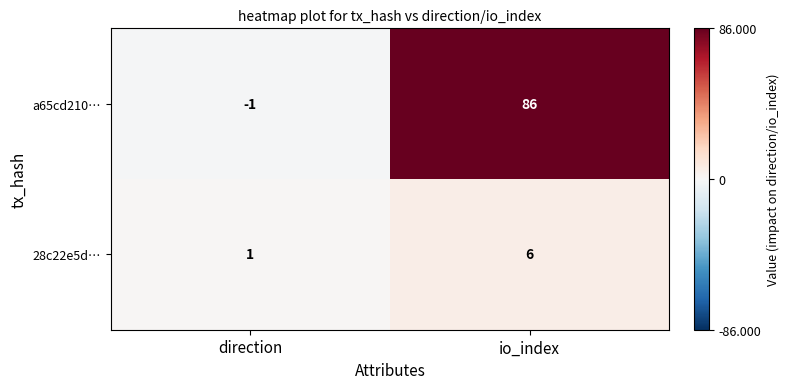

Is it true that 28c22e5d… equals 2 at io_index?

False